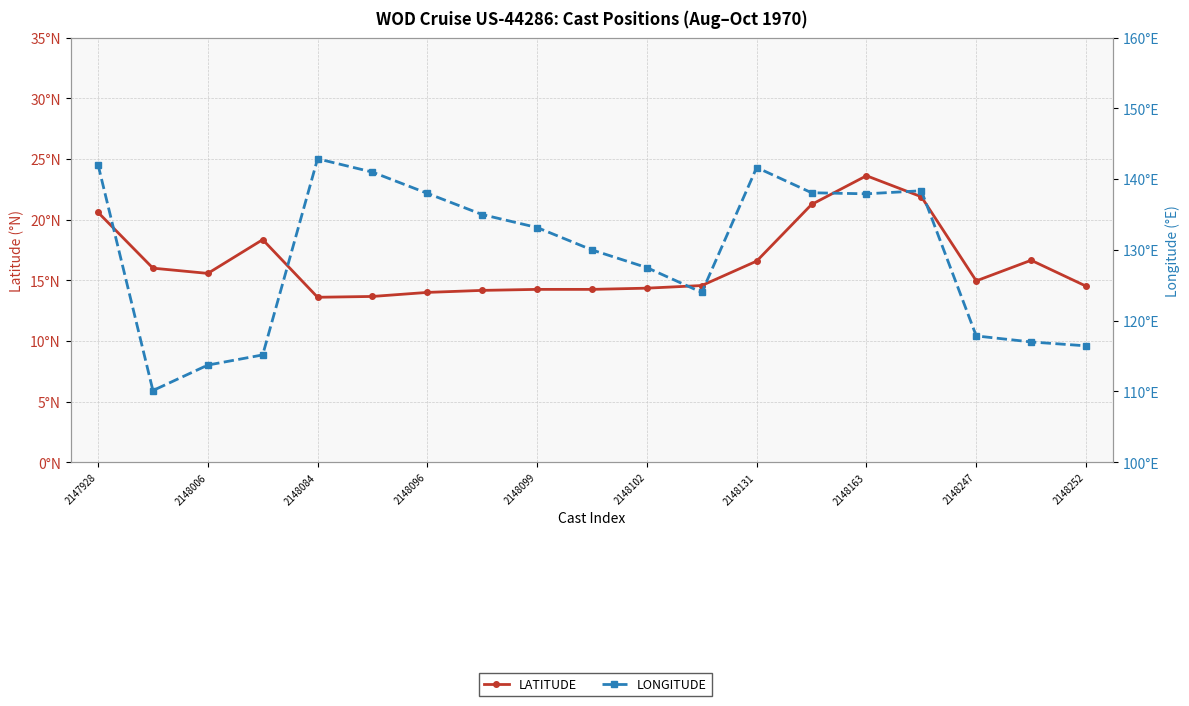

At which category is the sum across all series the highest?

2147928